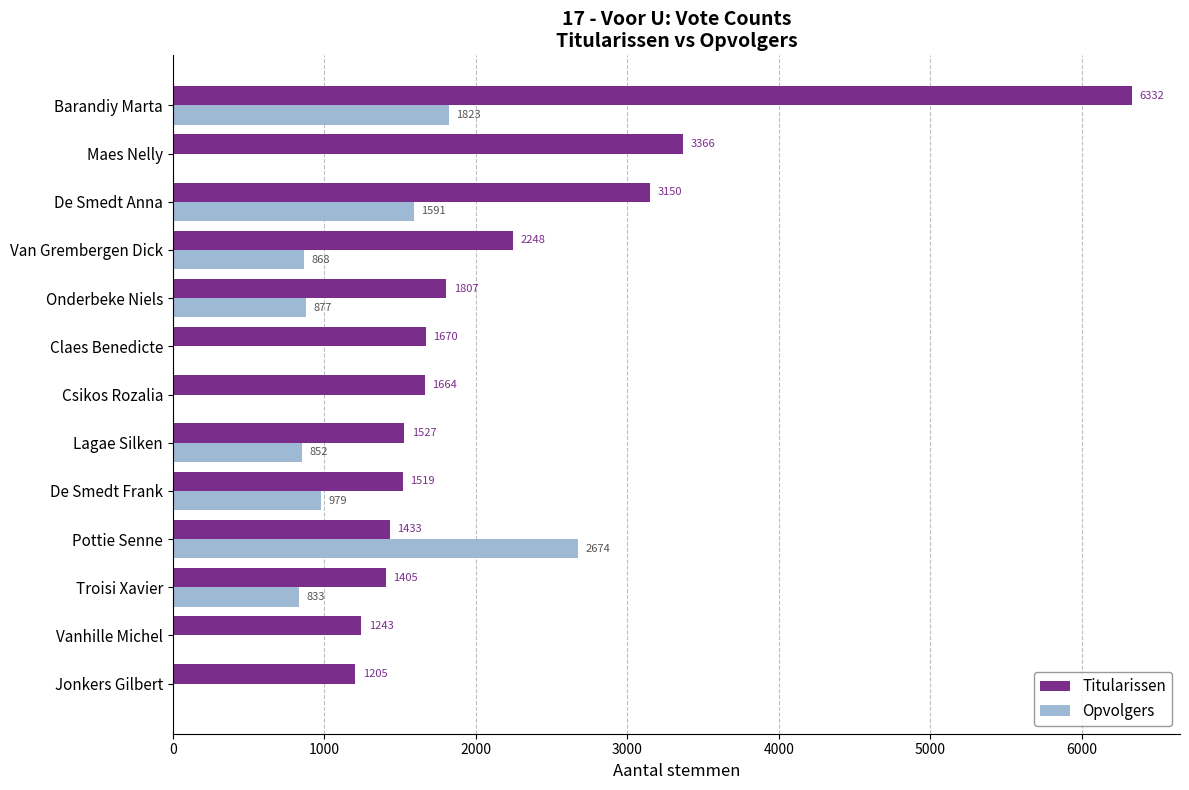

At which label is Opvolgers closest to 1337?

De Smedt Anna